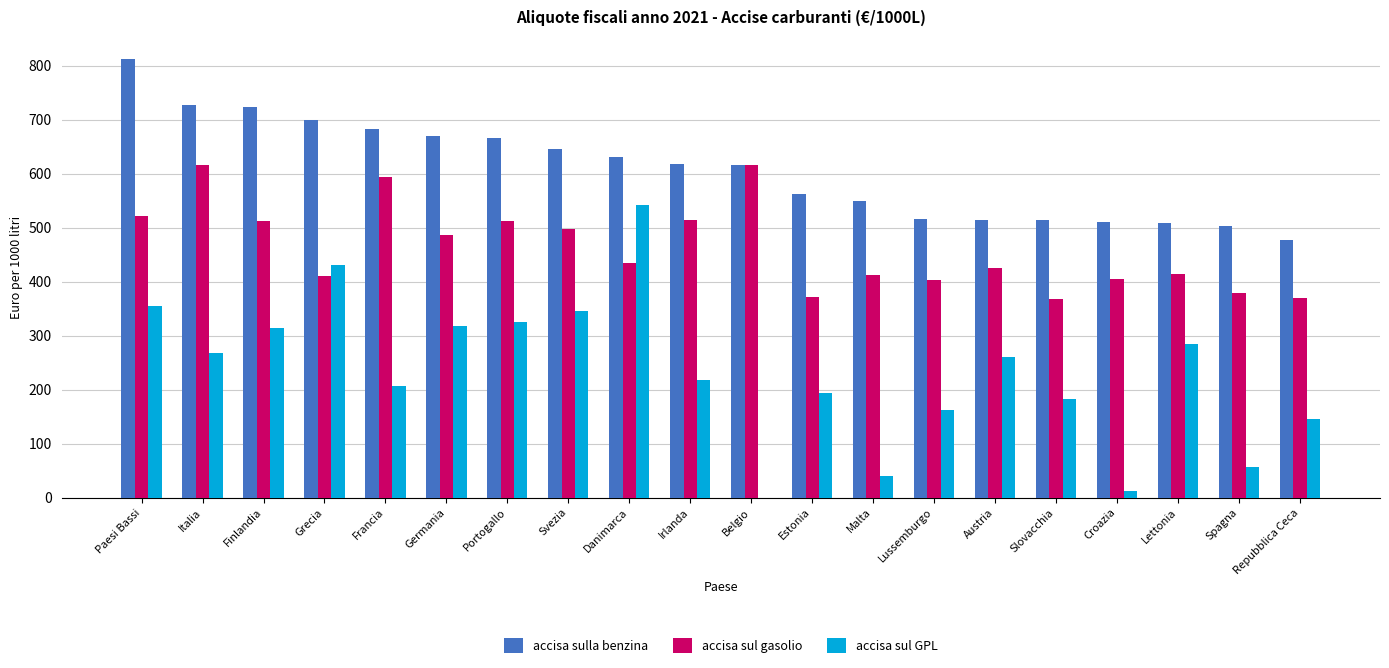

What is the approximate value of accisa sulla benzina at Slovacchia, to the nearest 10?

510